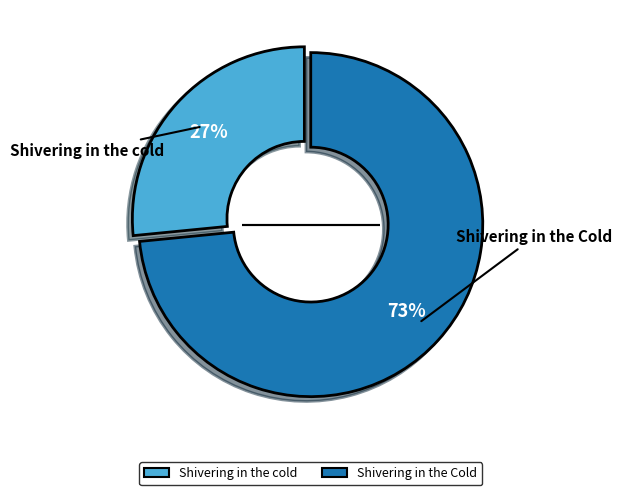

Between Shivering in the Cold and Shivering in the cold, which is larger?

Shivering in the Cold